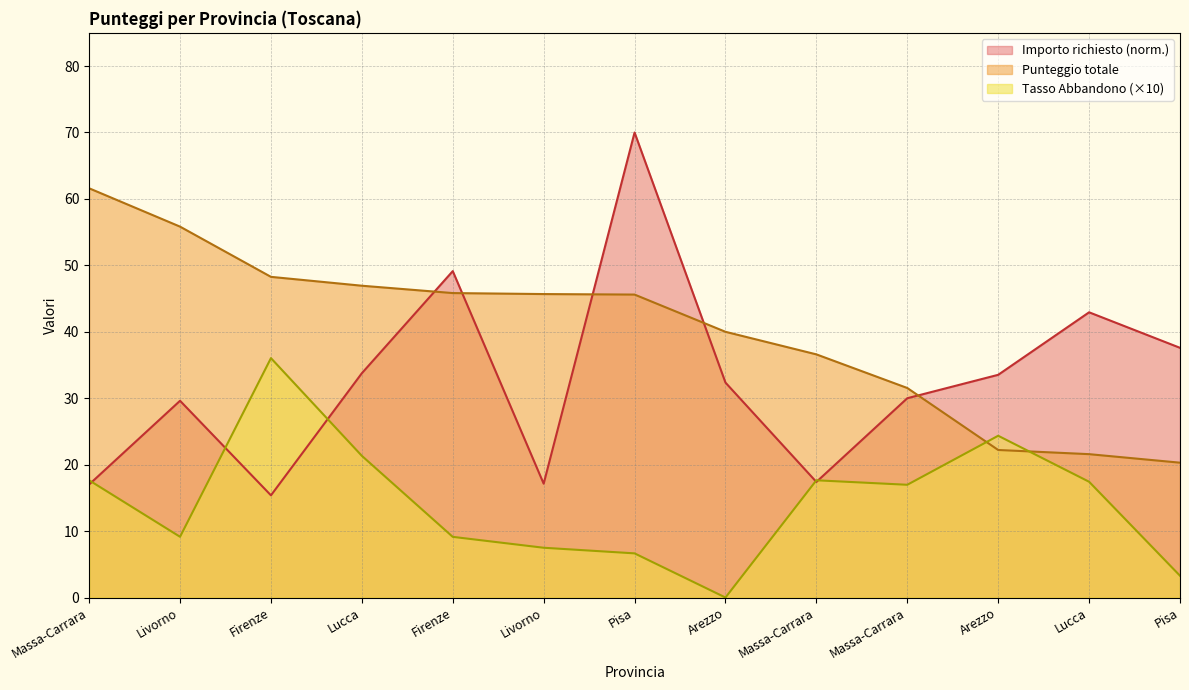

What is the sum of all Punteggio totale values?

522.0